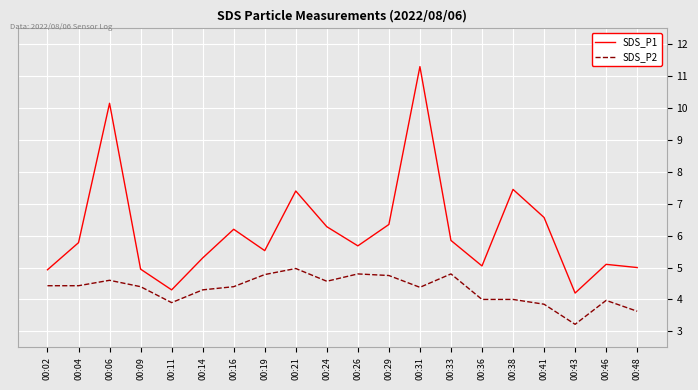

Which series has the largest range (max minus min)?

SDS_P1